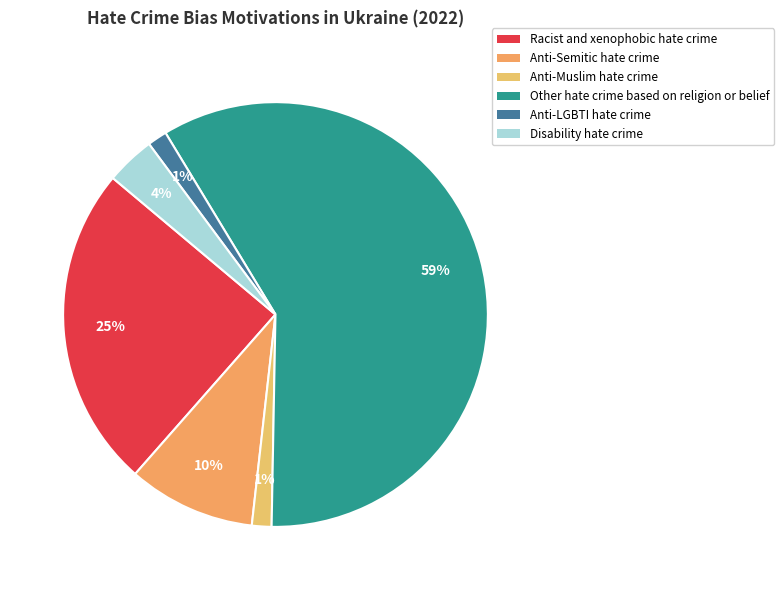

What portion of the pie excludes Anti-Semitic hate crime?

90.3%